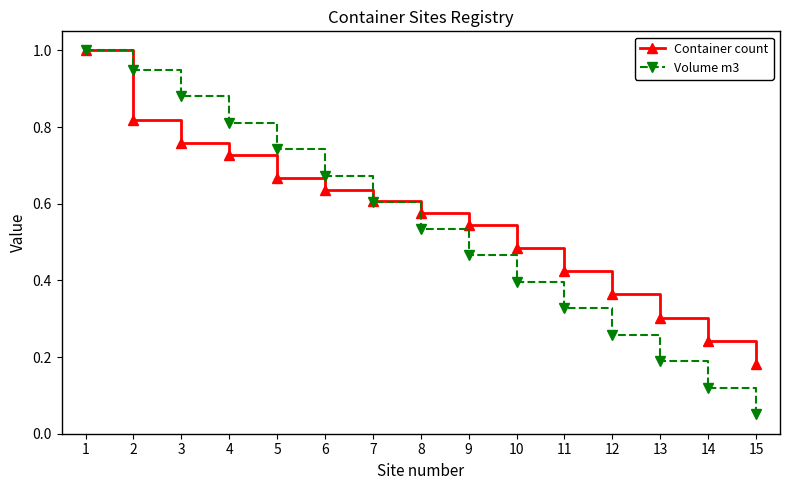

The Container count series shows 0.6 at 8. True or false?

True